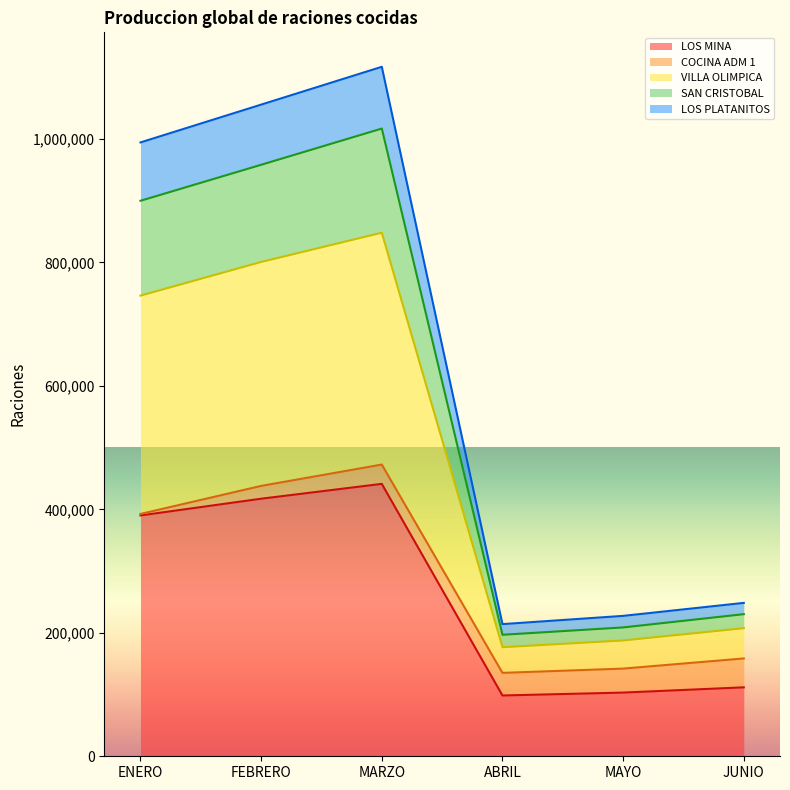

At which label is LOS MINA closest to 269908?

ENERO